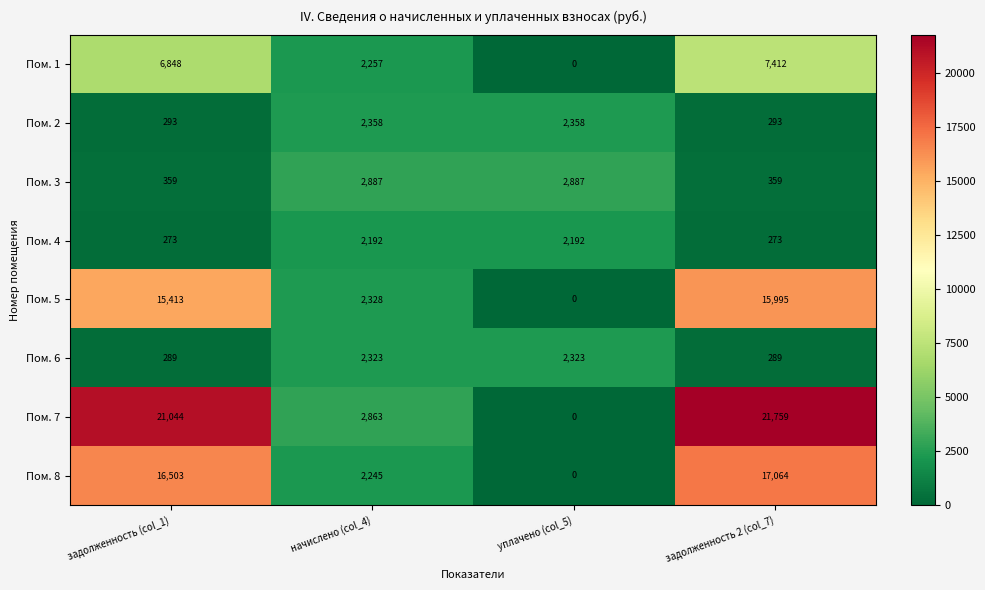

What is the total value across all series at уплачено (col_5)?

9760